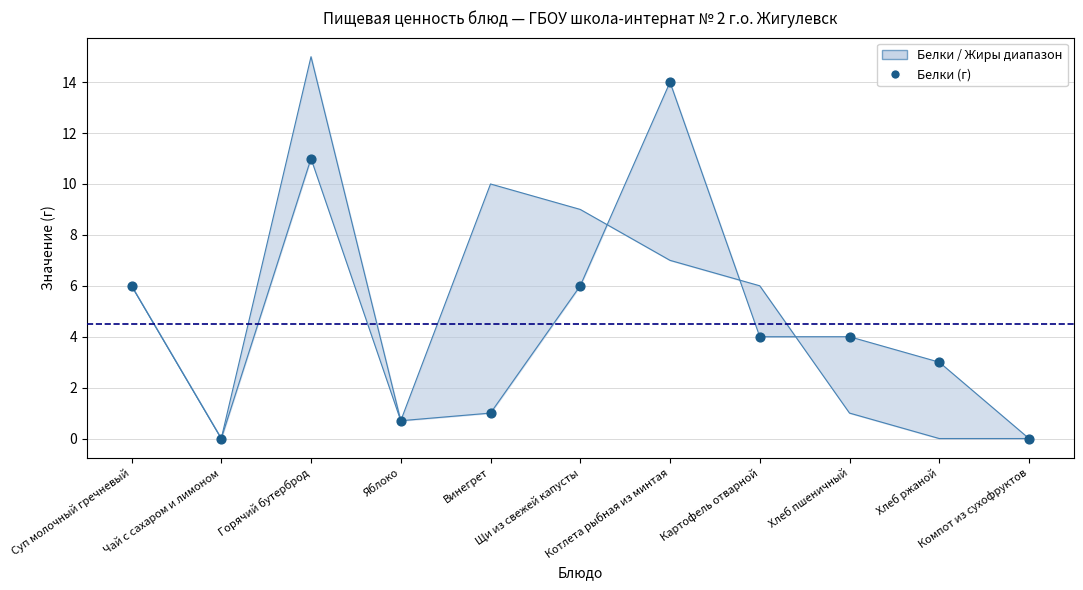

What is the change in value from Горячий бутерброд to Котлета рыбная из минтая?

+3.0